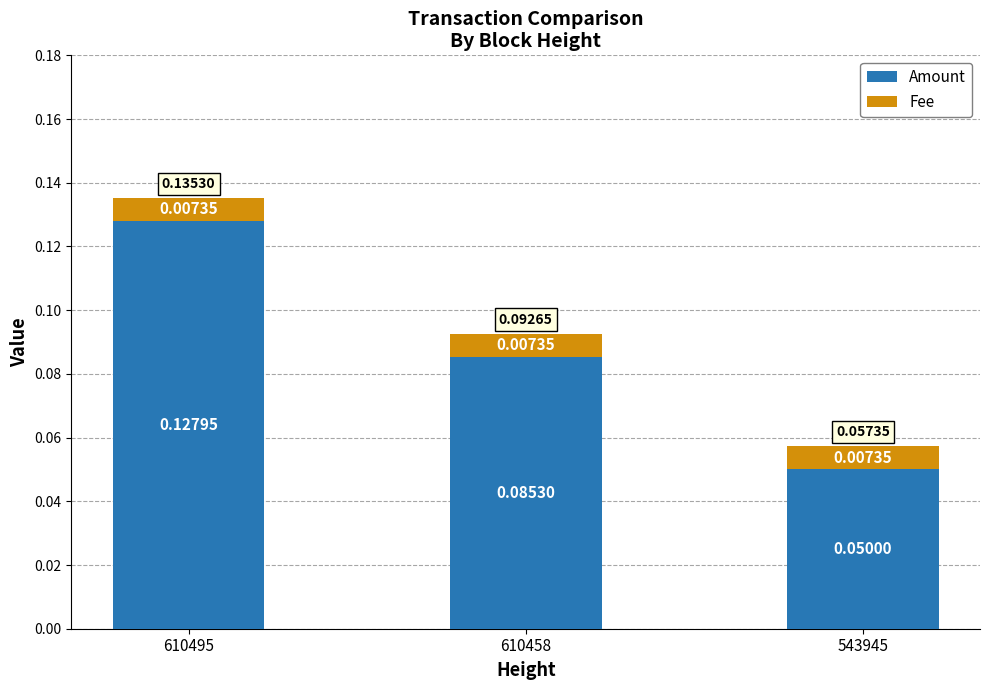

At which category is the sum across all series the highest?

610495